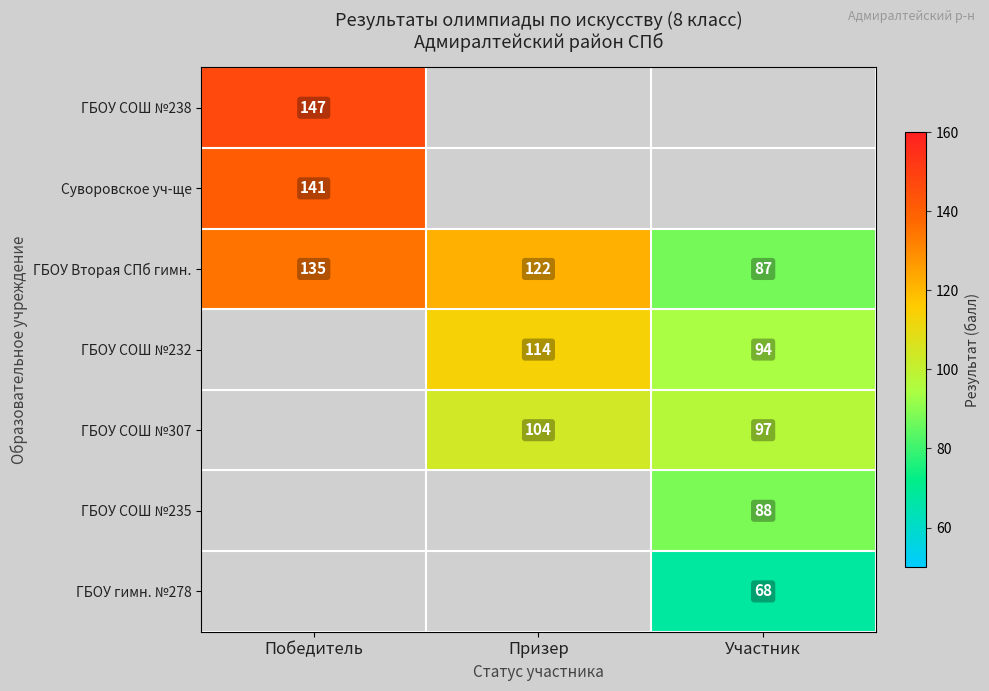

The value of ГБОУ Вторая СПб гимн. at Участник is 153. True or false?

False